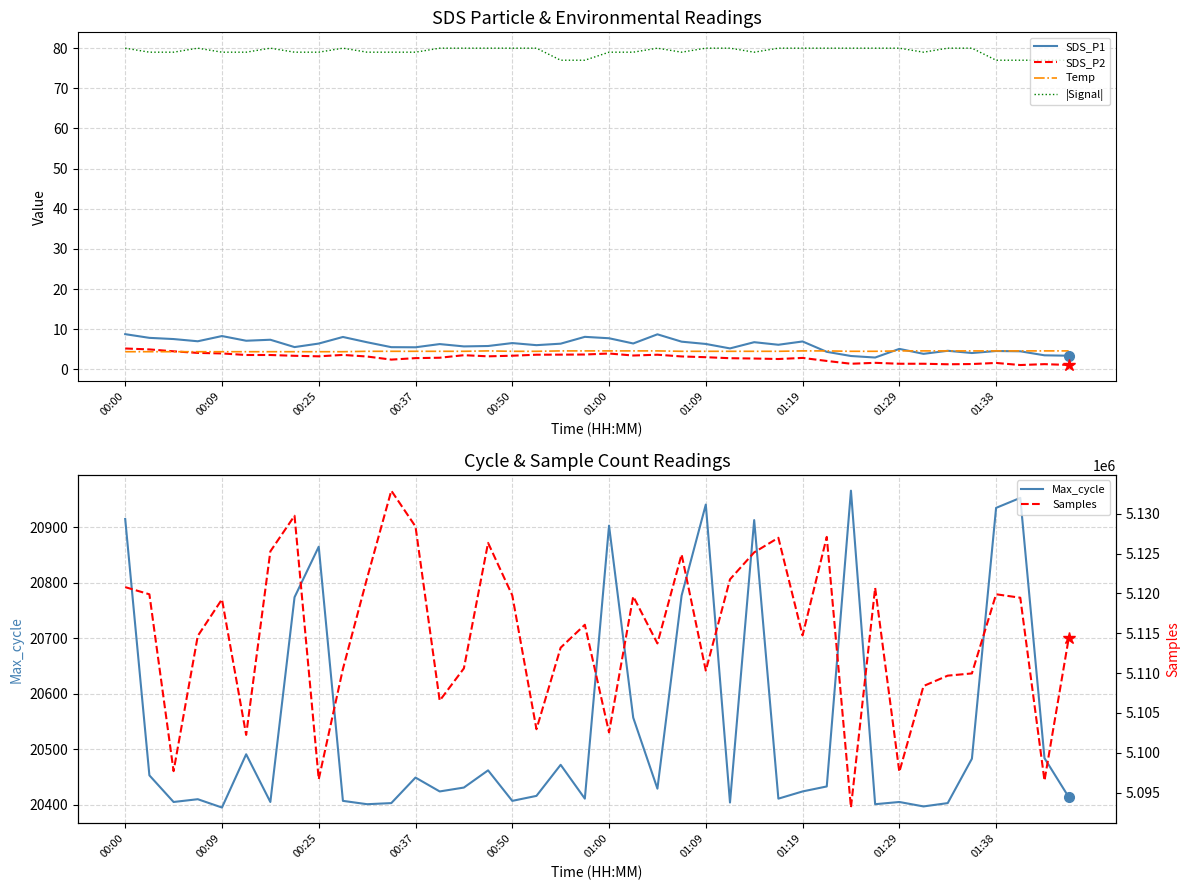

True or false: |Signal| and SDS_P1 intersect in this chart.

False